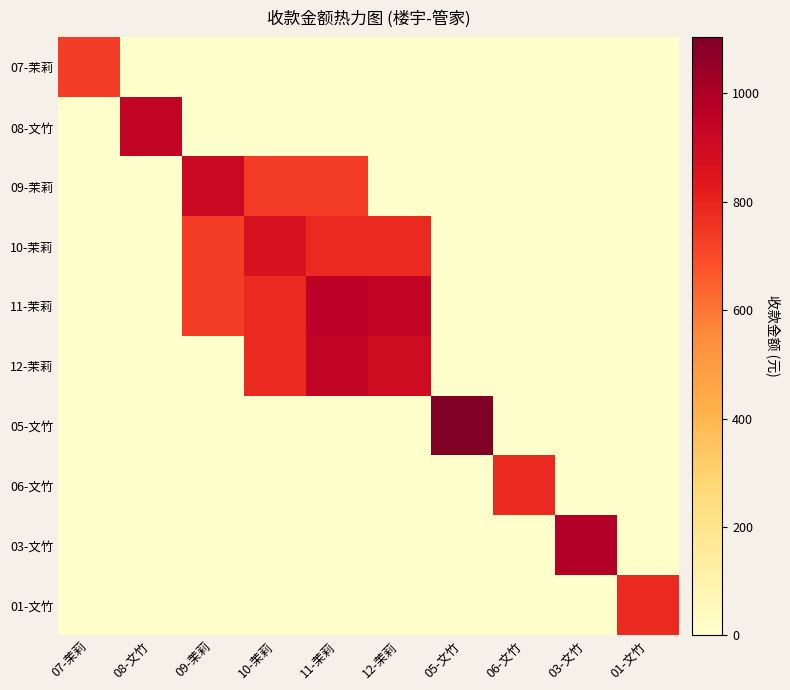

Reading right to left, what are all the values shown in this chart?

07-茉莉: 01-文竹=0.0	03-文竹=0.0	06-文竹=0.0	05-文竹=0.0	12-茉莉=0.0	11-茉莉=0.0	10-茉莉=0.0	09-茉莉=0.0	08-文竹=0.0	07-茉莉=733.4
08-文竹: 01-文竹=0.0	03-文竹=0.0	06-文竹=0.0	05-文竹=0.0	12-茉莉=0.0	11-茉莉=0.0	10-茉莉=0.0	09-茉莉=0.0	08-文竹=948.1	07-茉莉=0.0
09-茉莉: 01-文竹=0.0	03-文竹=0.0	06-文竹=0.0	05-文竹=0.0	12-茉莉=0.0	11-茉莉=735.1	10-茉莉=735.1	09-茉莉=918.6	08-文竹=0.0	07-茉莉=0.0
10-茉莉: 01-文竹=0.0	03-文竹=0.0	06-文竹=0.0	05-文竹=0.0	12-茉莉=788.5	11-茉莉=788.5	10-茉莉=868.5	09-茉莉=735.1	08-文竹=0.0	07-茉莉=0.0
11-茉莉: 01-文竹=0.0	03-文竹=0.0	06-文竹=0.0	05-文竹=0.0	12-茉莉=948.1	11-茉莉=962.4	10-茉莉=788.5	09-茉莉=735.1	08-文竹=0.0	07-茉莉=0.0
12-茉莉: 01-文竹=0.0	03-文竹=0.0	06-文竹=0.0	05-文竹=0.0	12-茉莉=902.9	11-茉莉=948.1	10-茉莉=788.5	09-茉莉=0.0	08-文竹=0.0	07-茉莉=0.0
05-文竹: 01-文竹=0.0	03-文竹=0.0	06-文竹=0.0	05-文竹=1100.9	12-茉莉=0.0	11-茉莉=0.0	10-茉莉=0.0	09-茉莉=0.0	08-文竹=0.0	07-茉莉=0.0
06-文竹: 01-文竹=0.0	03-文竹=0.0	06-文竹=788.5	05-文竹=0.0	12-茉莉=0.0	11-茉莉=0.0	10-茉莉=0.0	09-茉莉=0.0	08-文竹=0.0	07-茉莉=0.0
03-文竹: 01-文竹=0.0	03-文竹=983.5	06-文竹=0.0	05-文竹=0.0	12-茉莉=0.0	11-茉莉=0.0	10-茉莉=0.0	09-茉莉=0.0	08-文竹=0.0	07-茉莉=0.0
01-文竹: 01-文竹=788.5	03-文竹=0.0	06-文竹=0.0	05-文竹=0.0	12-茉莉=0.0	11-茉莉=0.0	10-茉莉=0.0	09-茉莉=0.0	08-文竹=0.0	07-茉莉=0.0